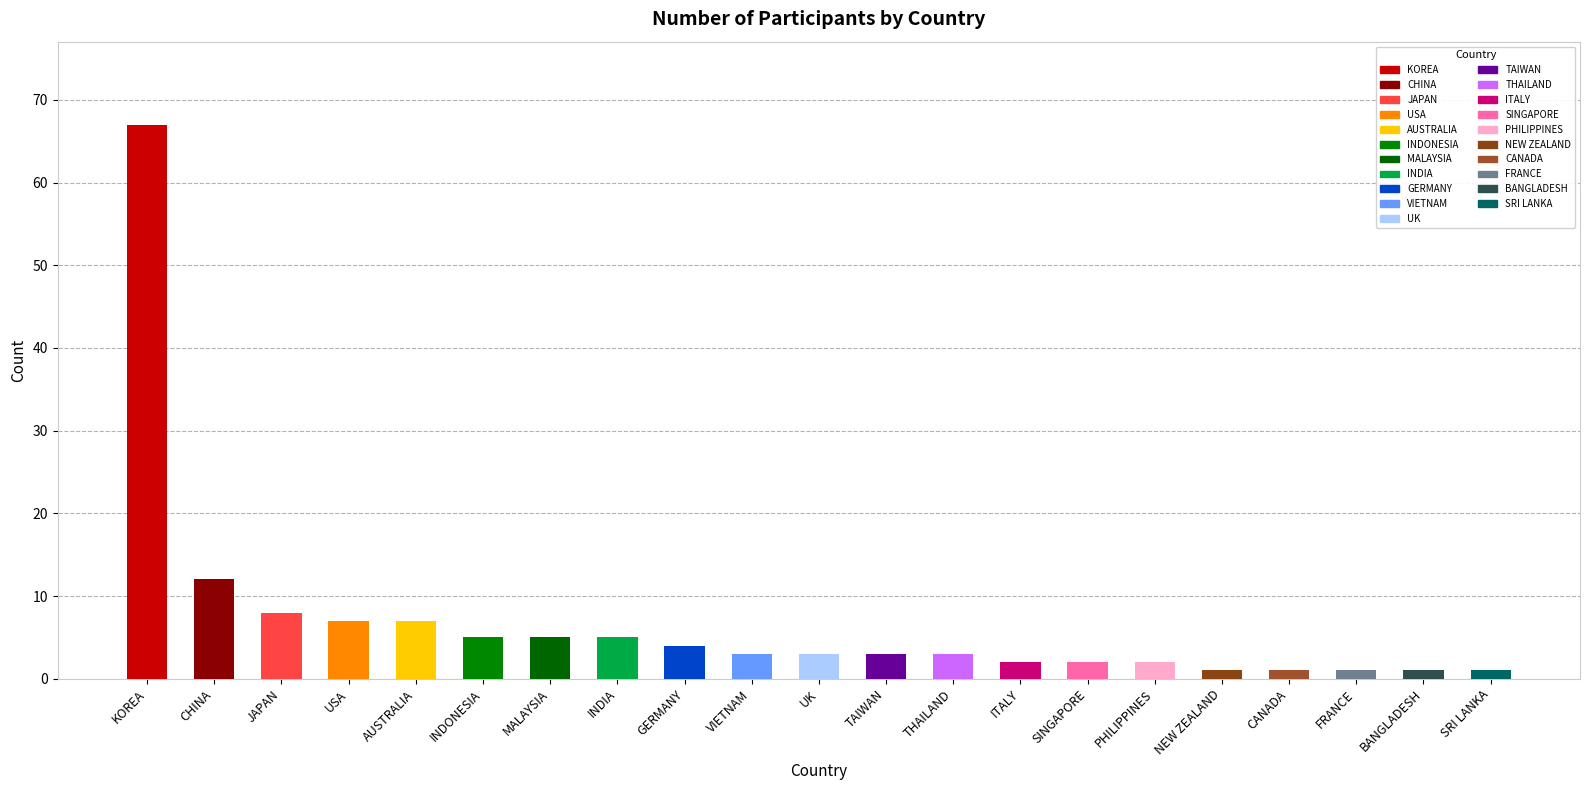

True or false: the data shows 3 at INDIA.

False